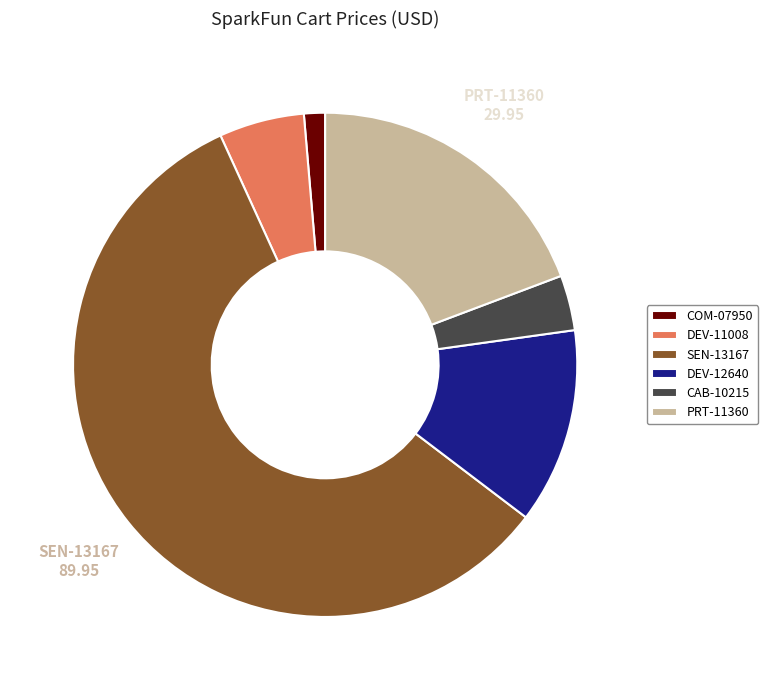

Is it true that DEV-11008 is 5% of the pie?

True